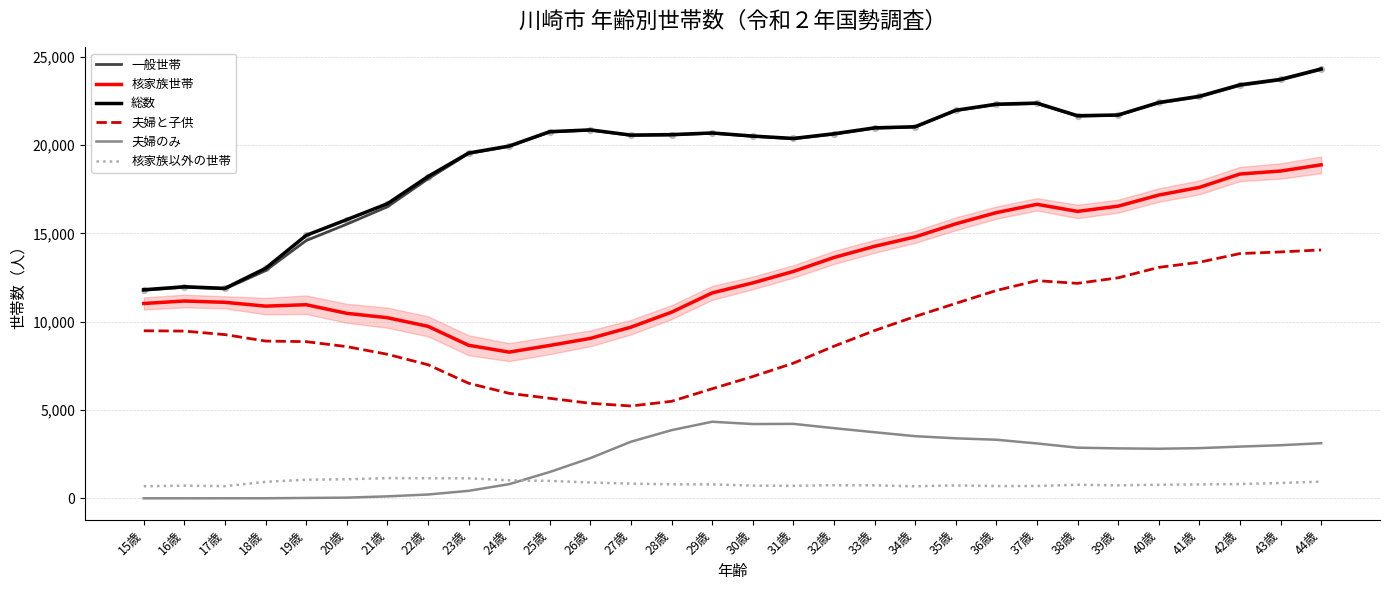

Which series changed the most between 17歳 and 42歳?

総数